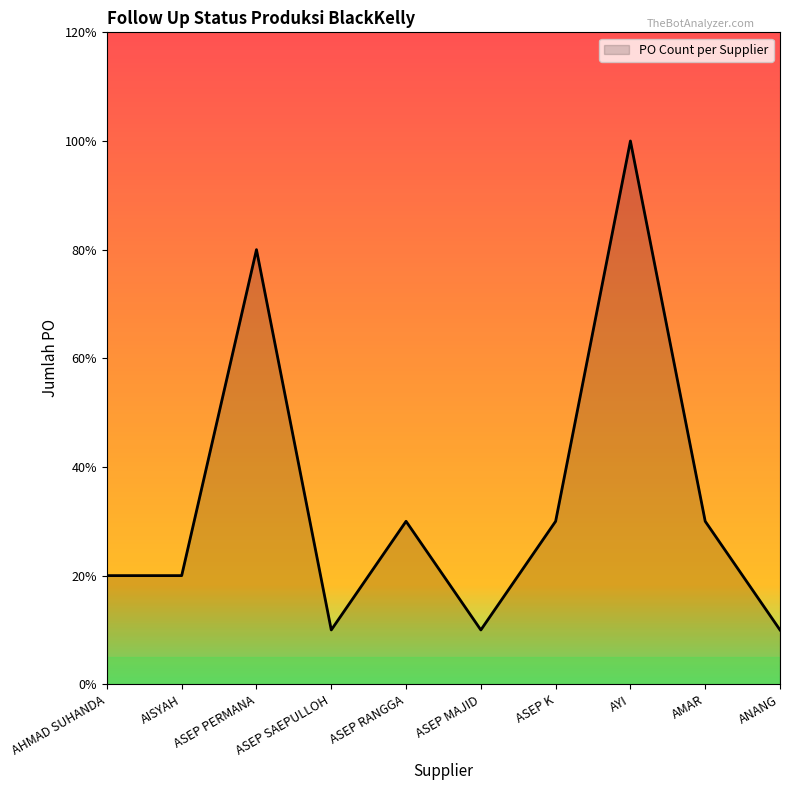

What is the ratio of the value at ASEP PERMANA to the value at AYI?

0.8